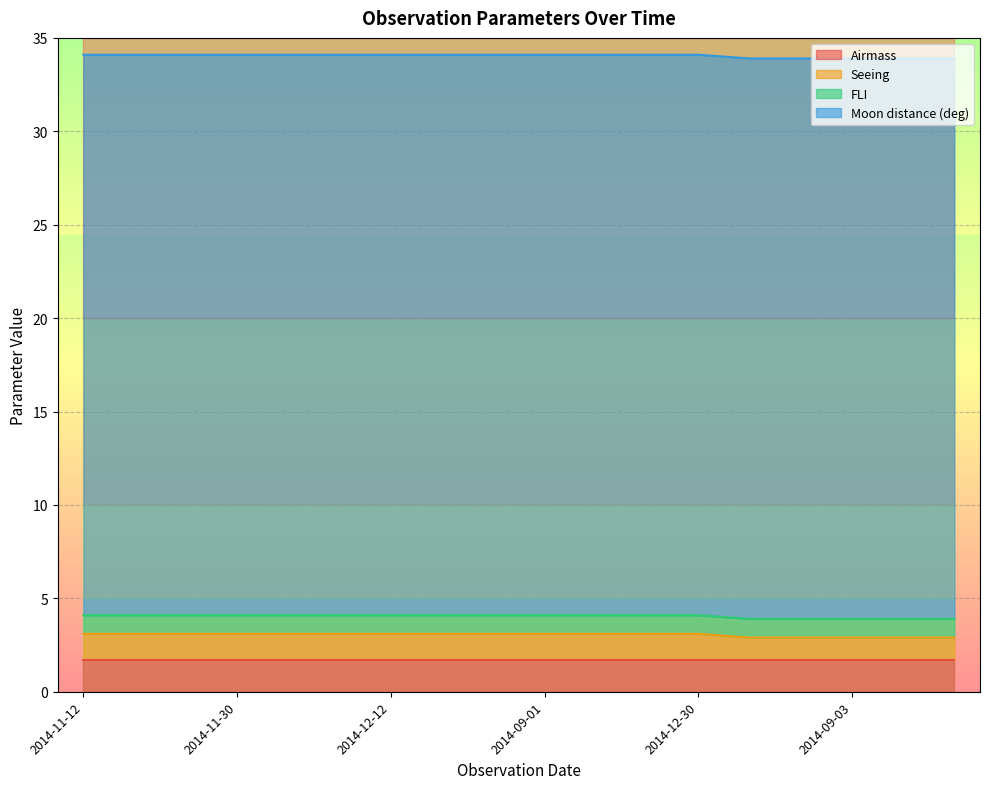

What is the label of the 5th point from the right?

2014-09-02